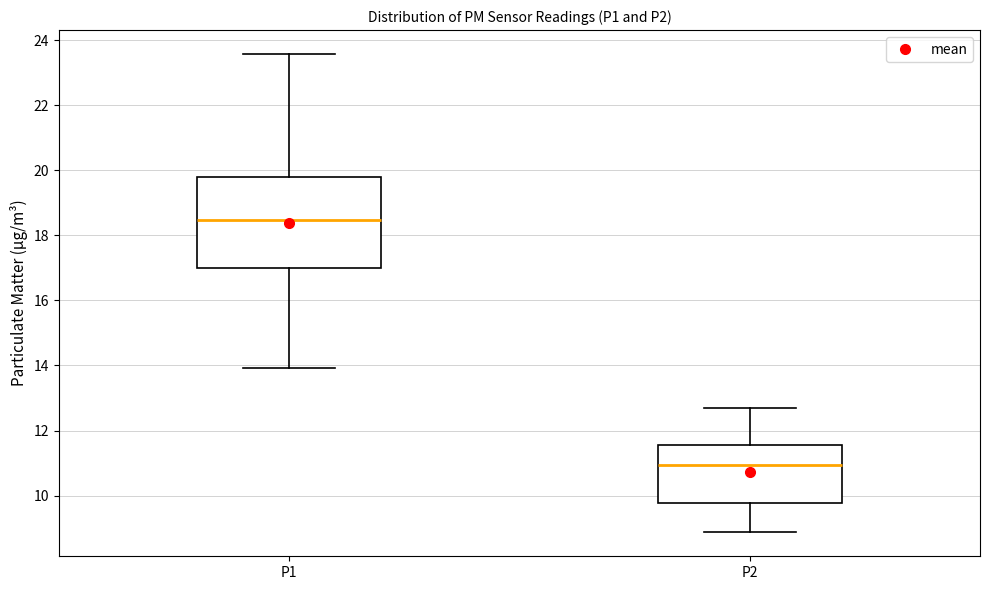

Comparing the boxes themselves (not the whiskers), which one is the tallest?

P1